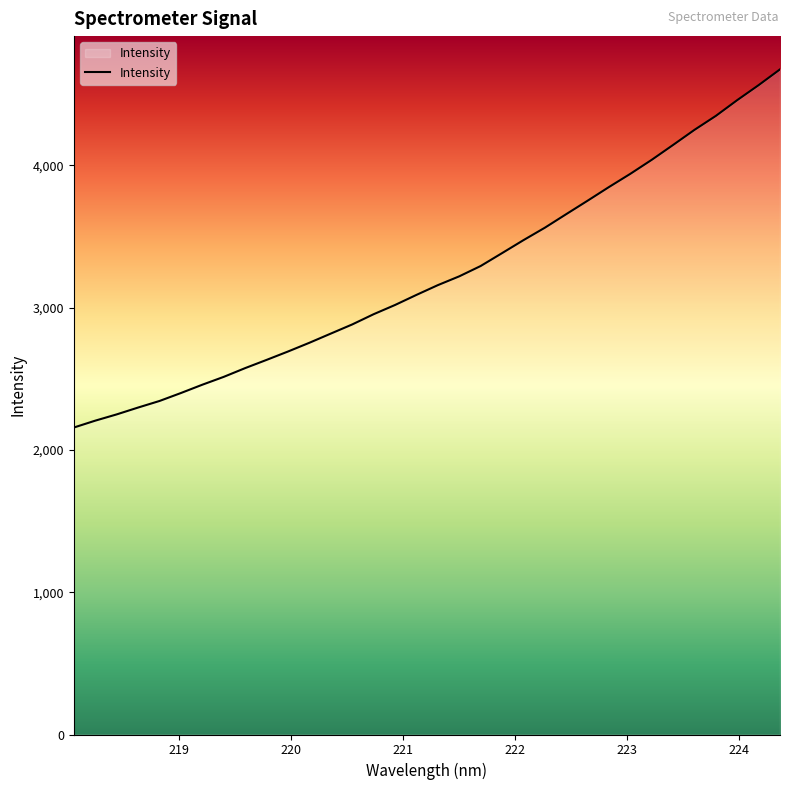

What is the smallest value displayed?

2156.8